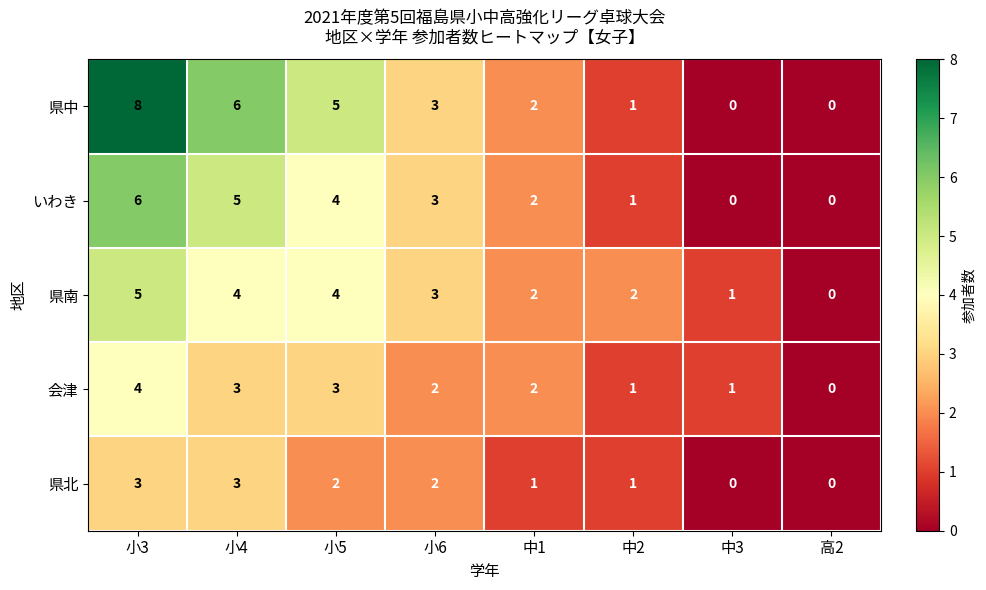

Which series changed the most between 小5 and 中3?

県中